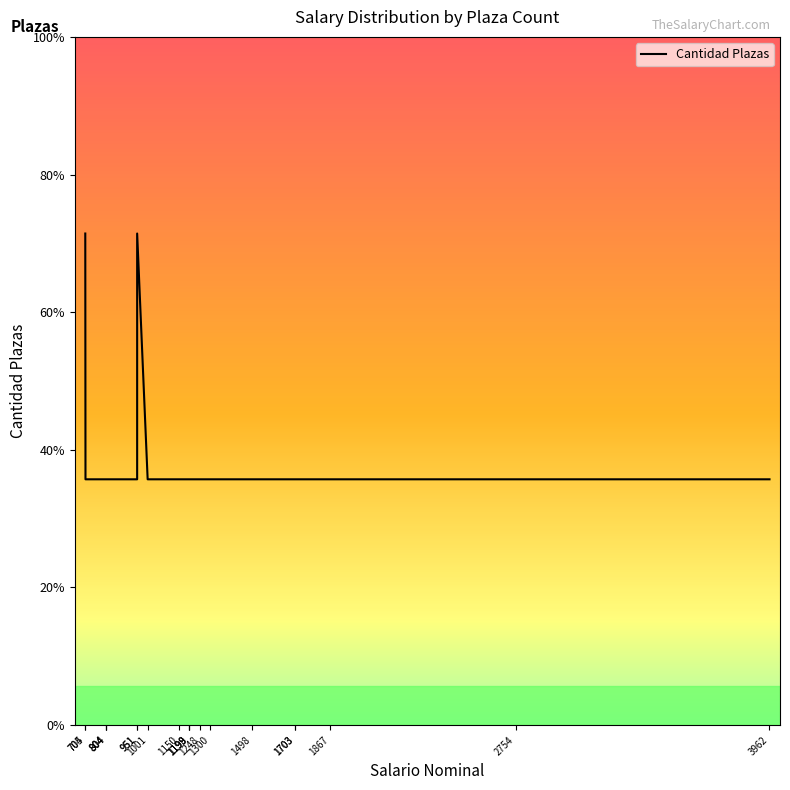

What is the average value?

1